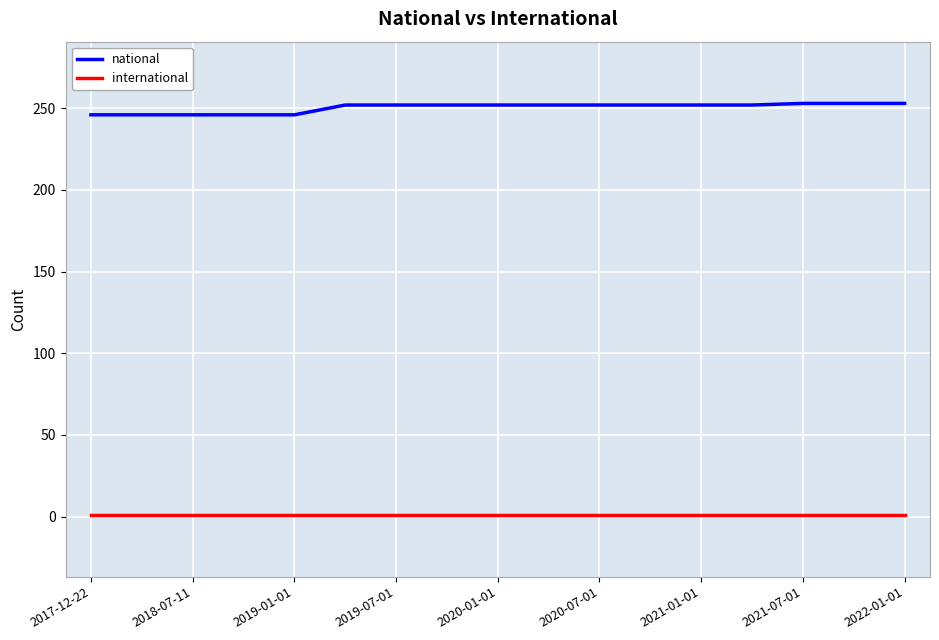

What are all the series names shown in the legend?

national, international